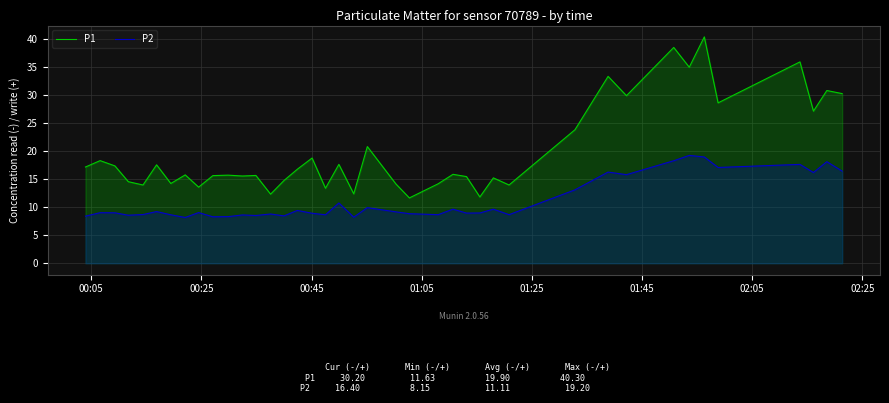

List the series in order of their peak value, highest first.

P1, P2